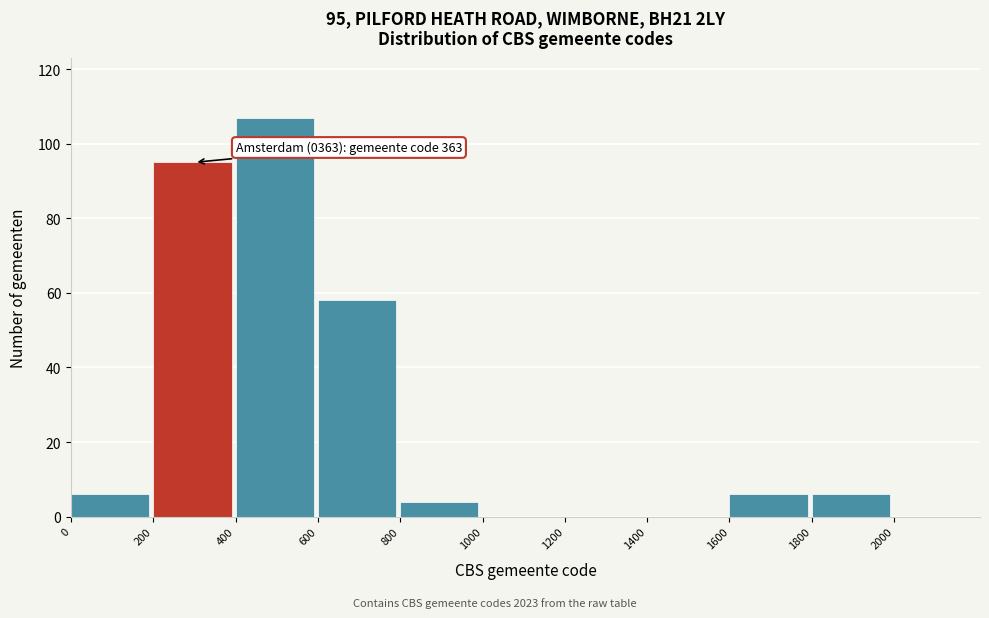

Which range on the x-axis has the tallest bar?

400 to 600